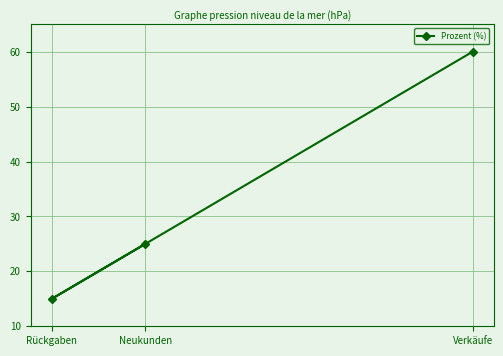

What is the sum of all values?

100